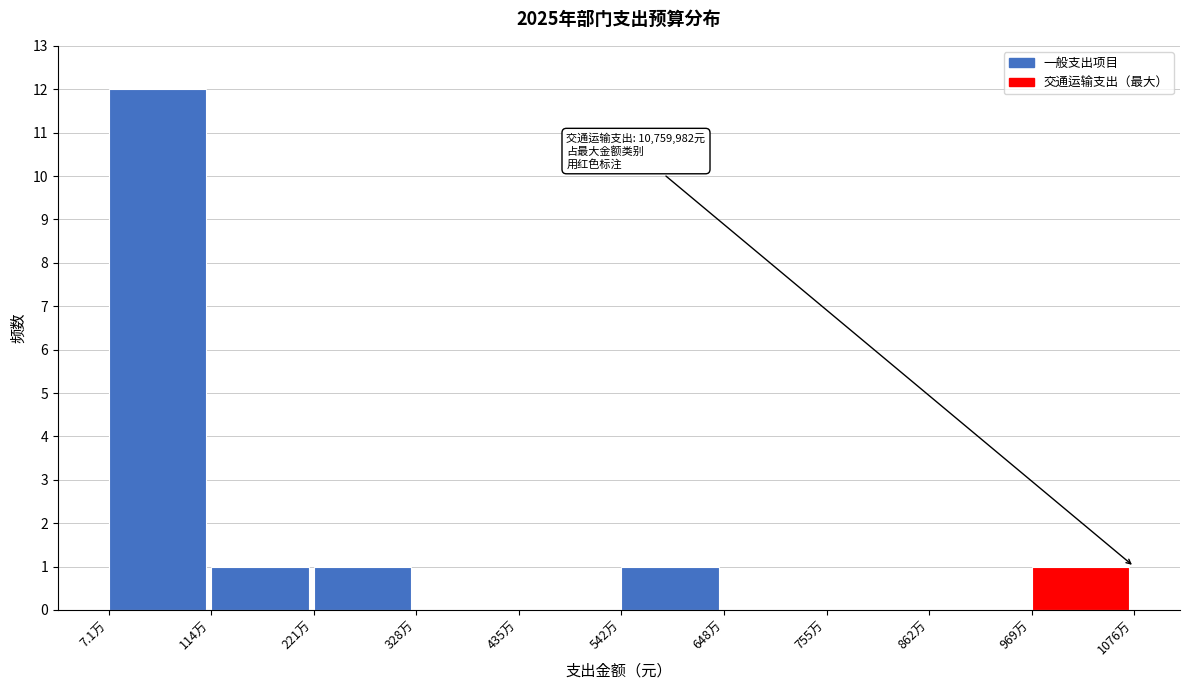

Reading left to right, list all the values displayed in this chart.

7.1万=12	114万=1	221万=1	328万=0	435万=0	542万=1	648万=0	755万=0	862万=0	969万=1